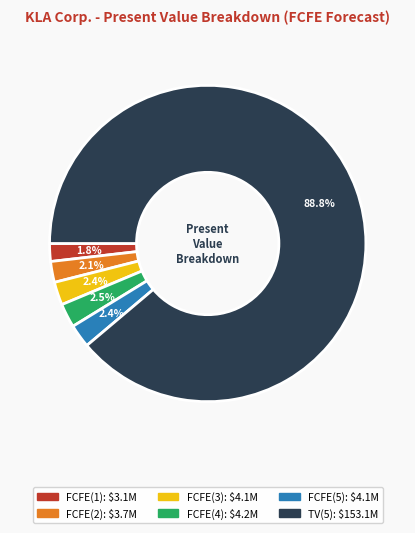

Is there any slice that represents more than half of the pie?

Yes